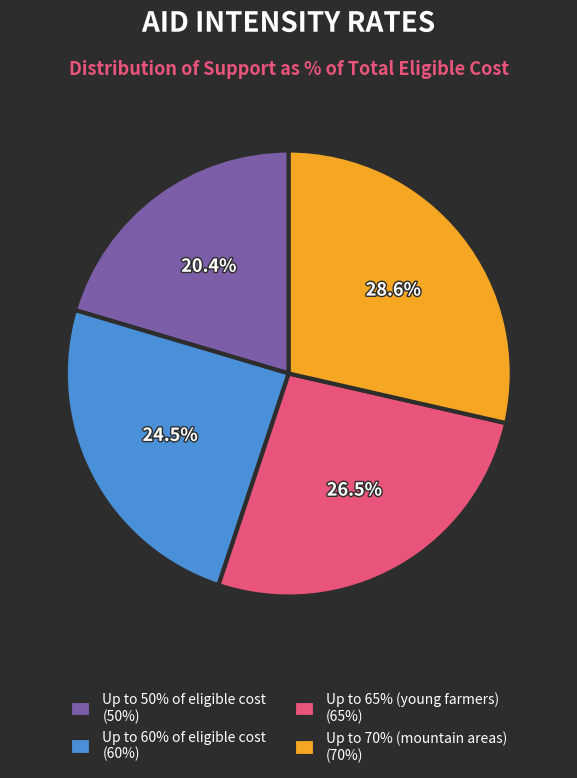

Which category has the smallest portion of the pie?

Up to 50% of eligible cost